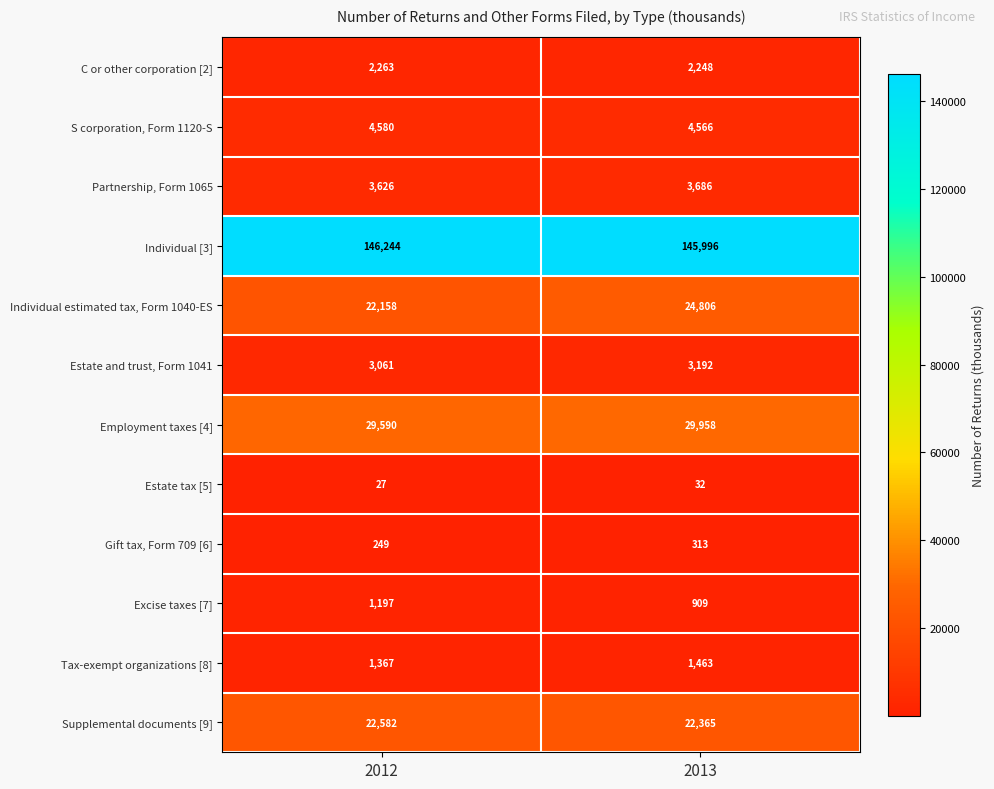

What is the difference between the Partnership, Form 1065 values at 2012 and 2013?

60